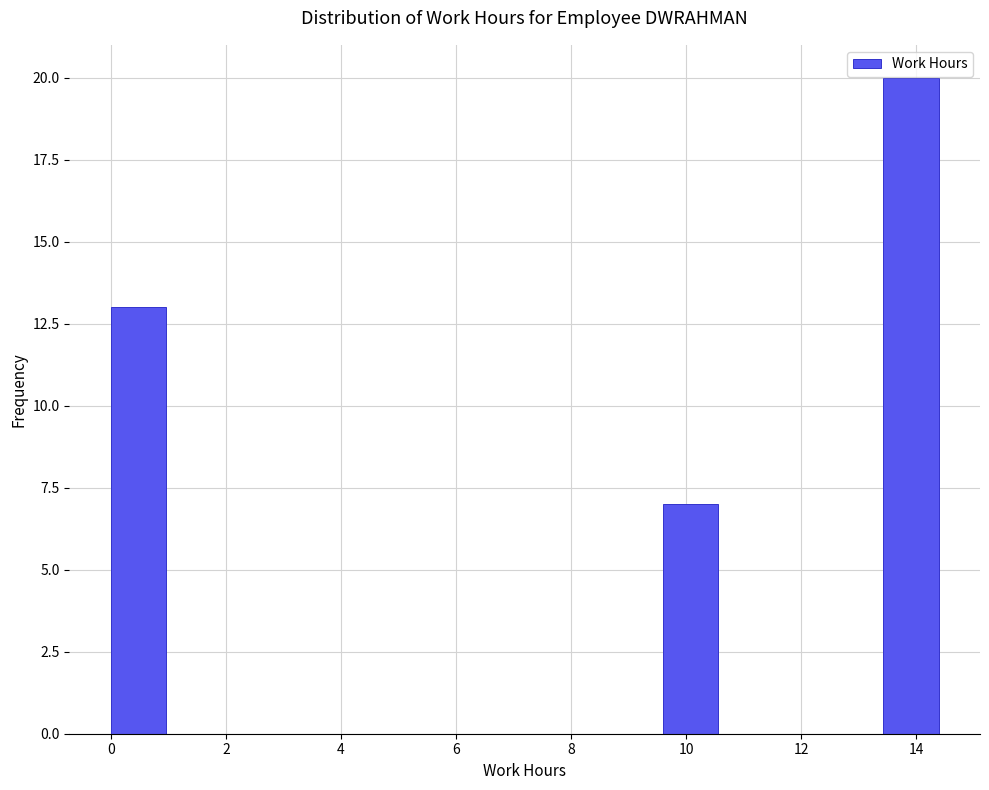

What is the height of the bar covering 13.4 to 14.4 on the x-axis? Neither the bar edges nor the heights are printed on the chart, so give them approximately, as read against the axes.

20